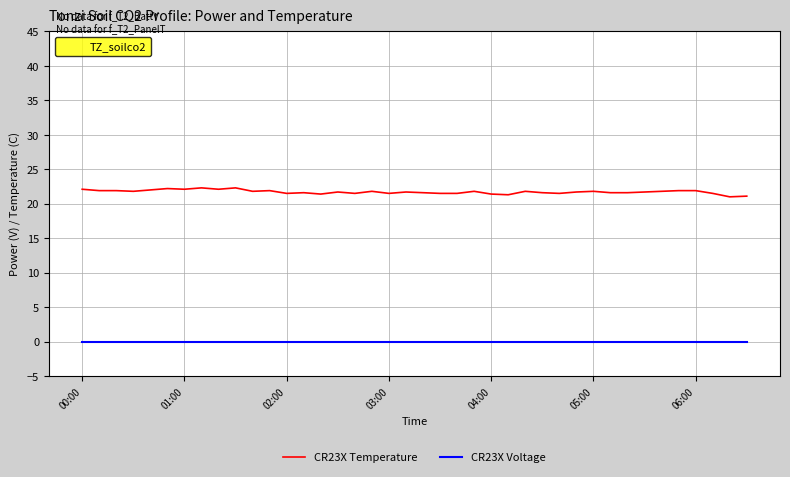

What is the greatest value displayed?

22.3